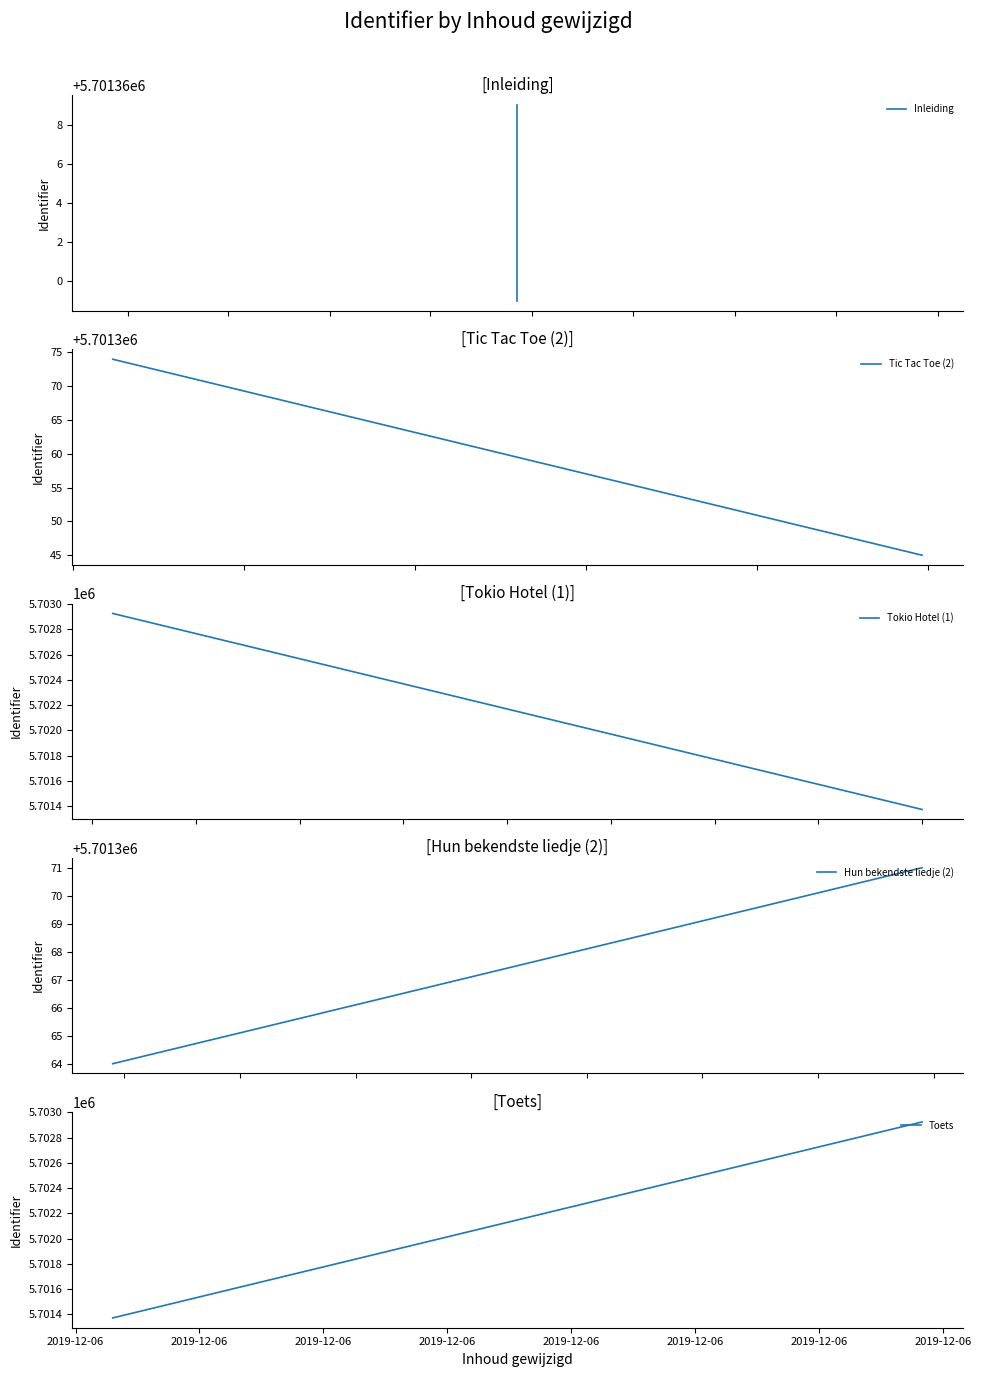

What is the difference between the highest and lowest values at 2019-12-06?

1567